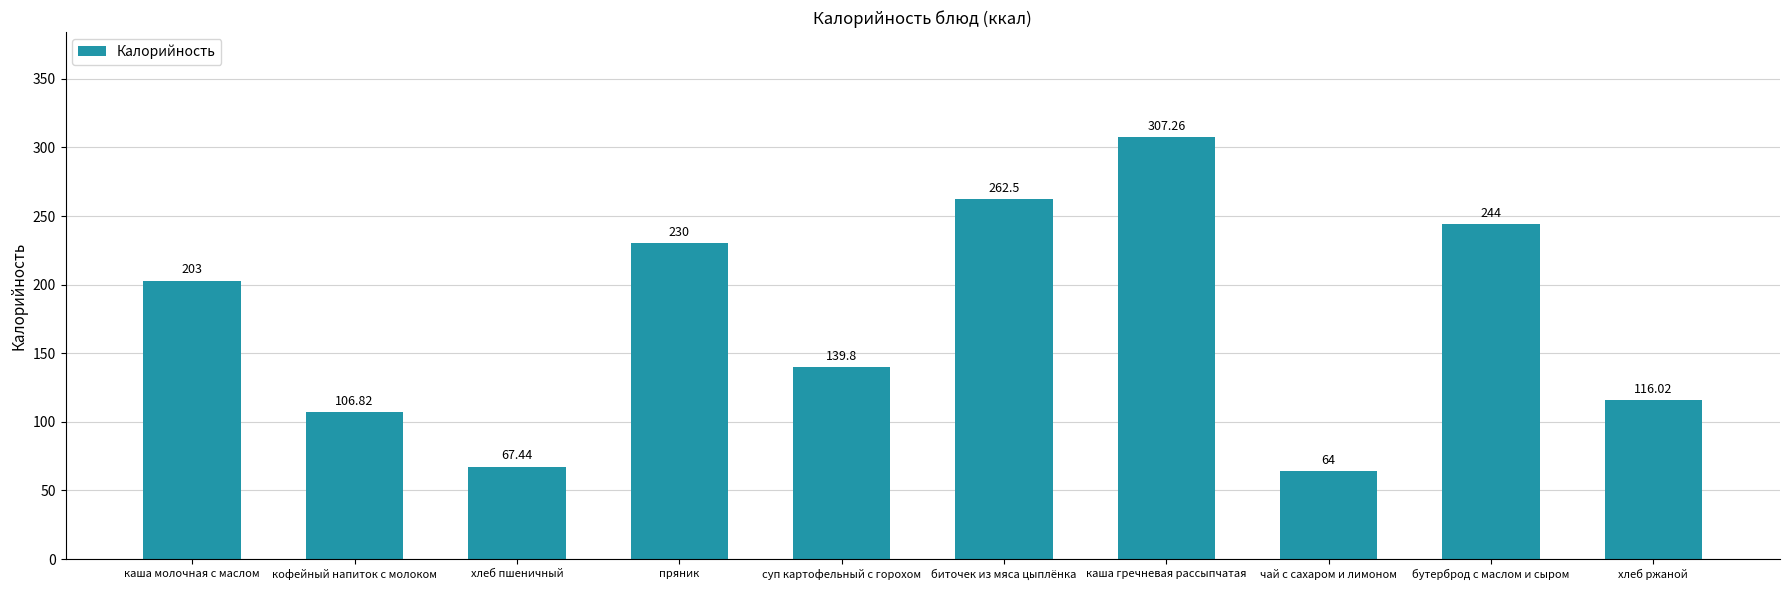

How many values are below 203?

5